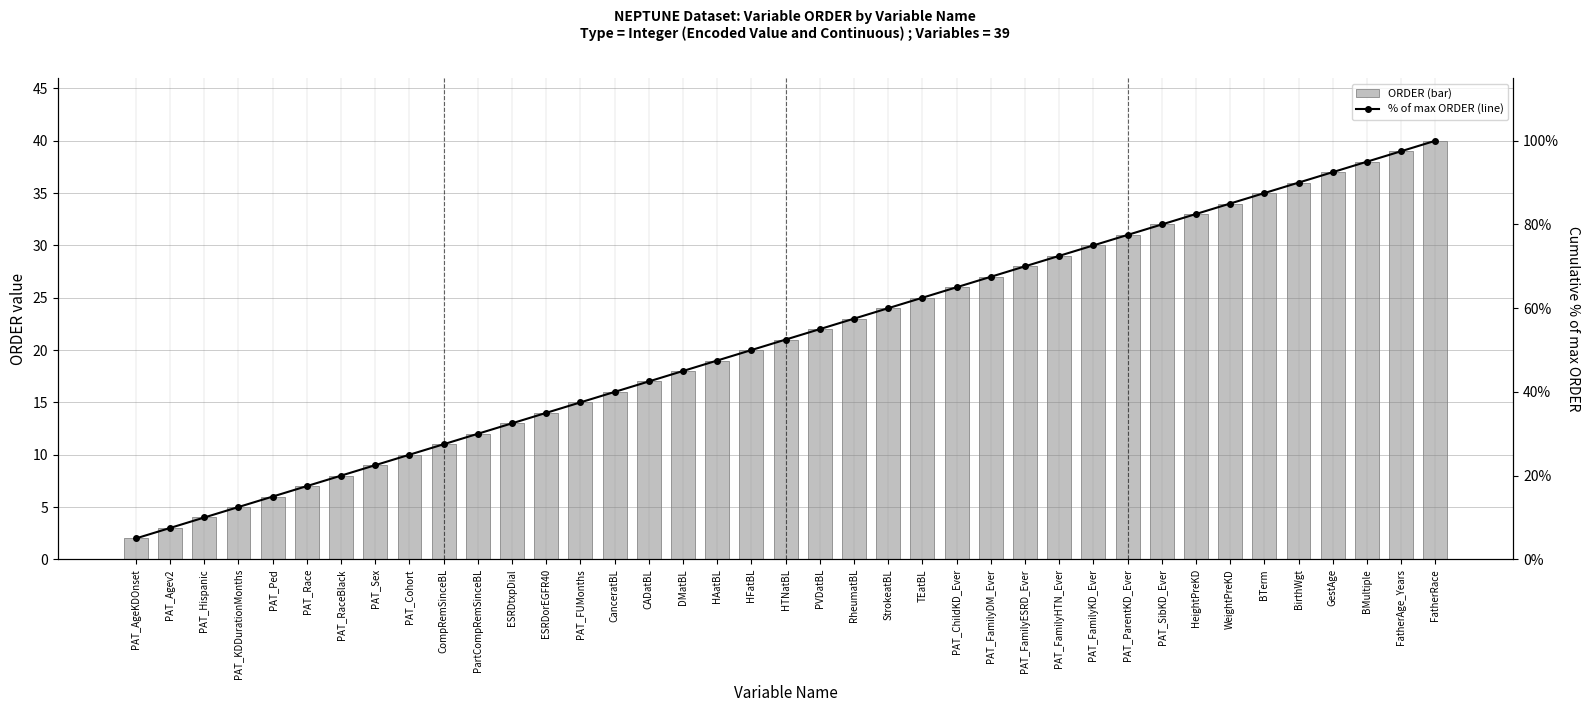

What value does the ORDER series have at PVDatBL?

22.0